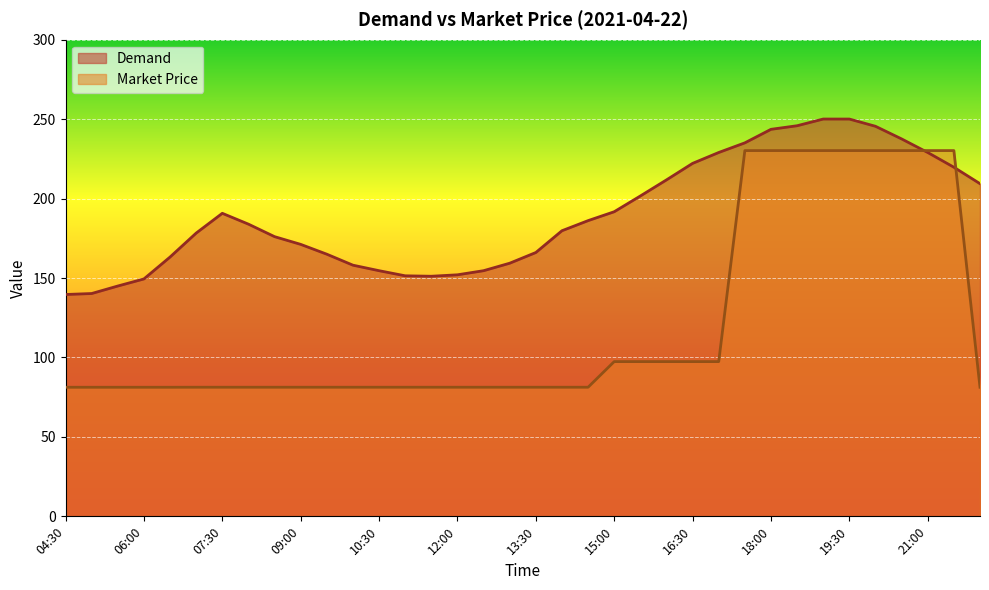

After their last crossing, which series has the higher values: Demand or Market Price?

Demand